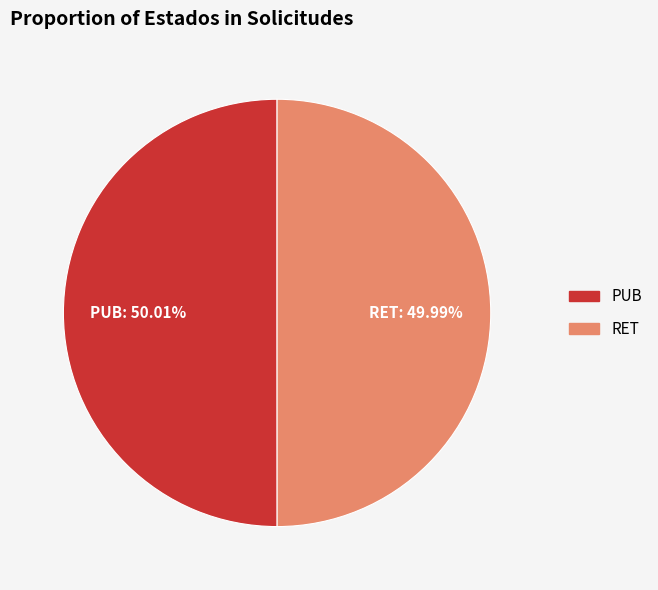

What is the ratio of the value at RET to the value at PUB?

1.0